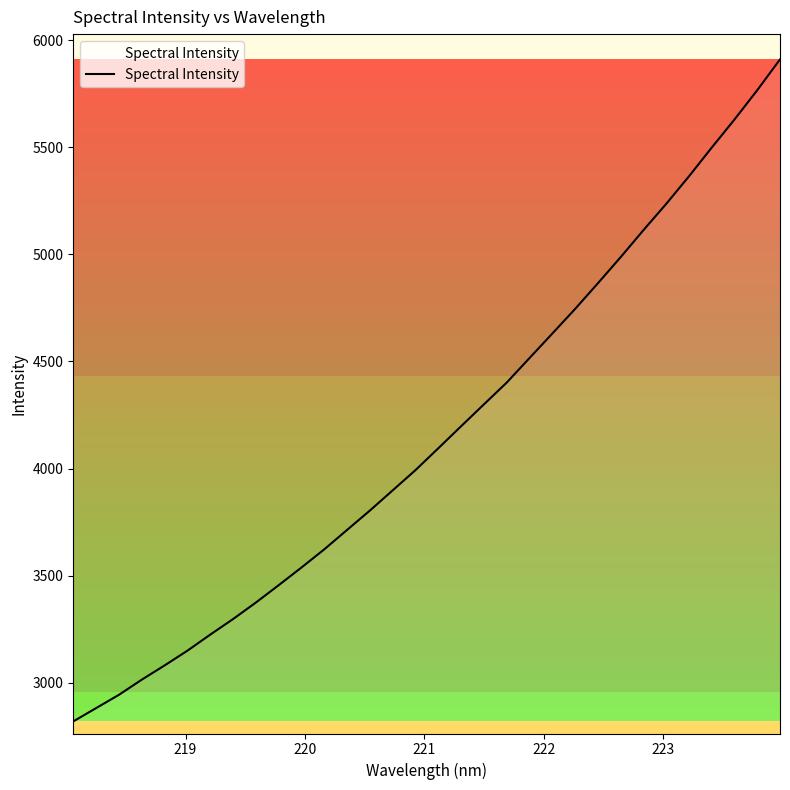

What is the difference between the maximum and minimum values?

3091.5